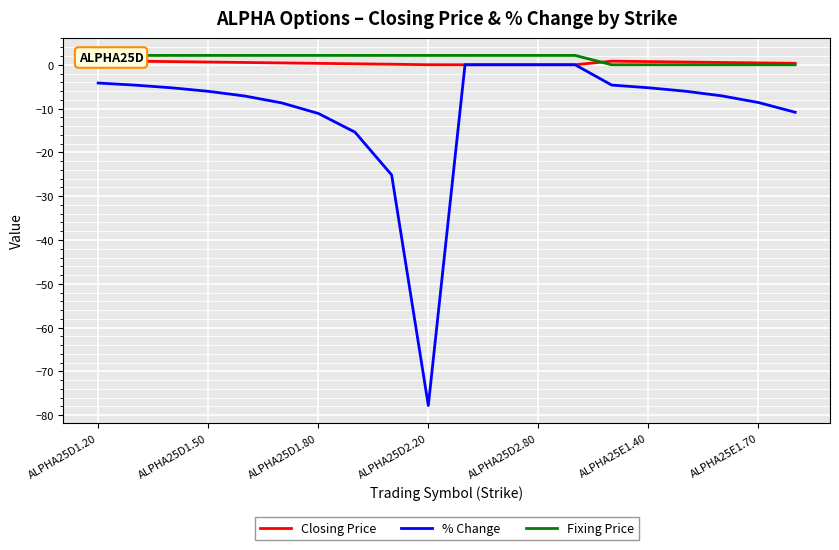

What is the minimum value for % Change?

-77.8